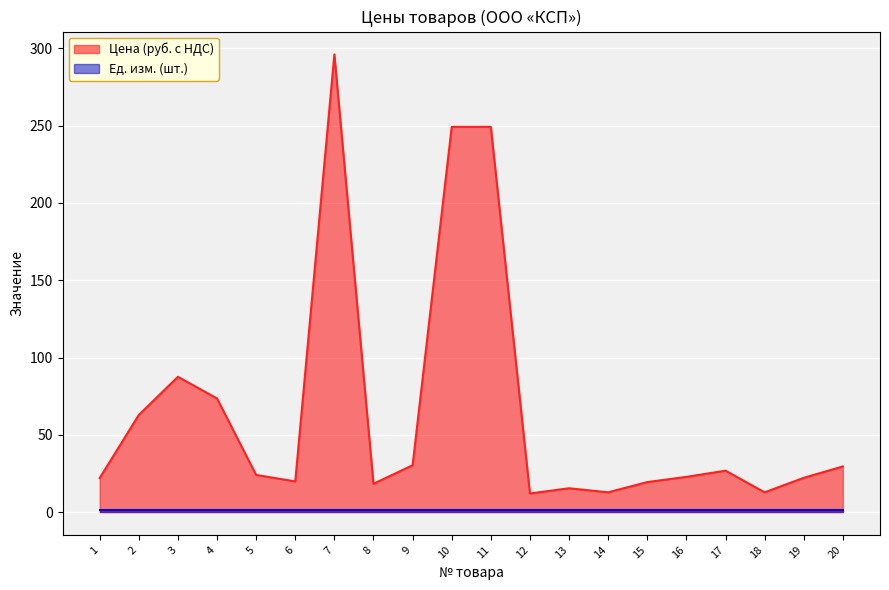

Does the chart display data point markers on the line(s)?

No